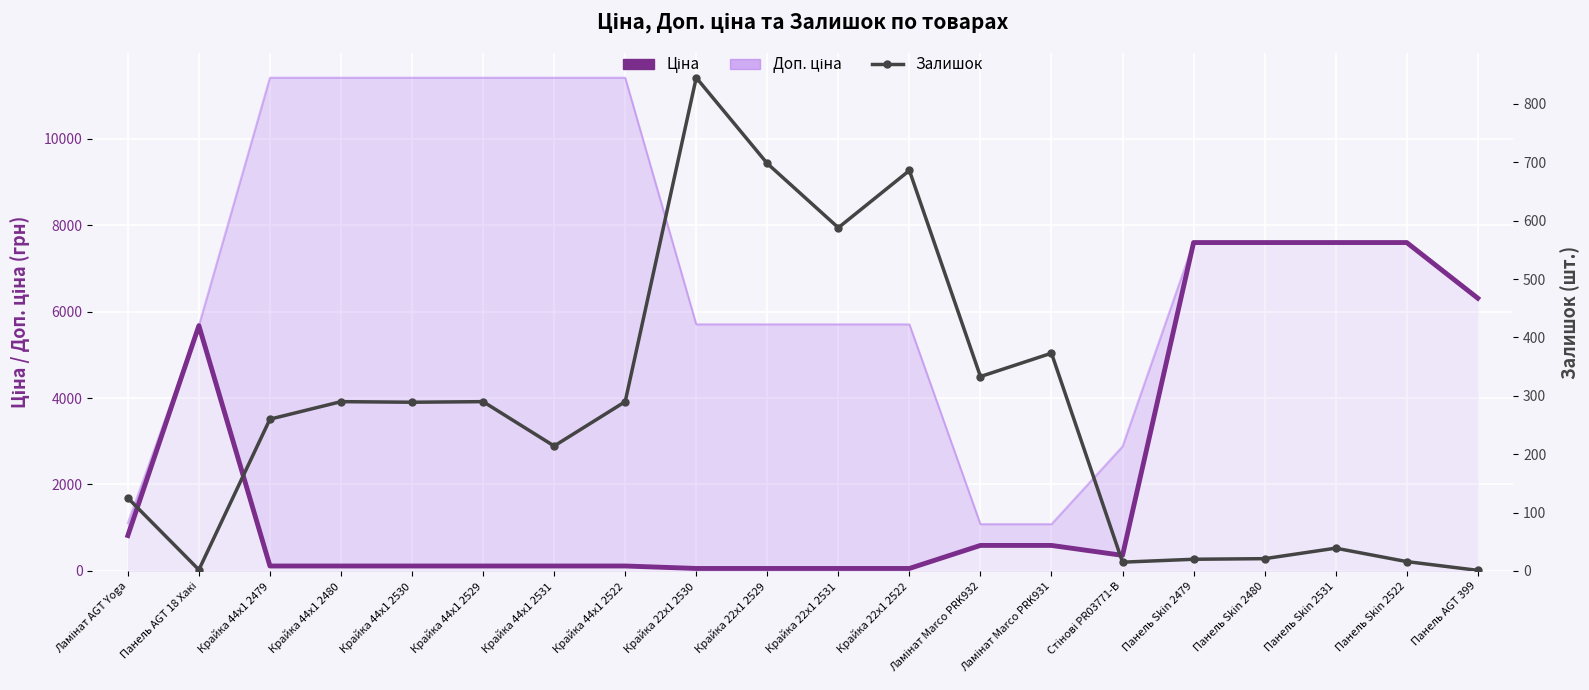

At which category does Ціна reach its first local valley?

Стінові PR03771-B